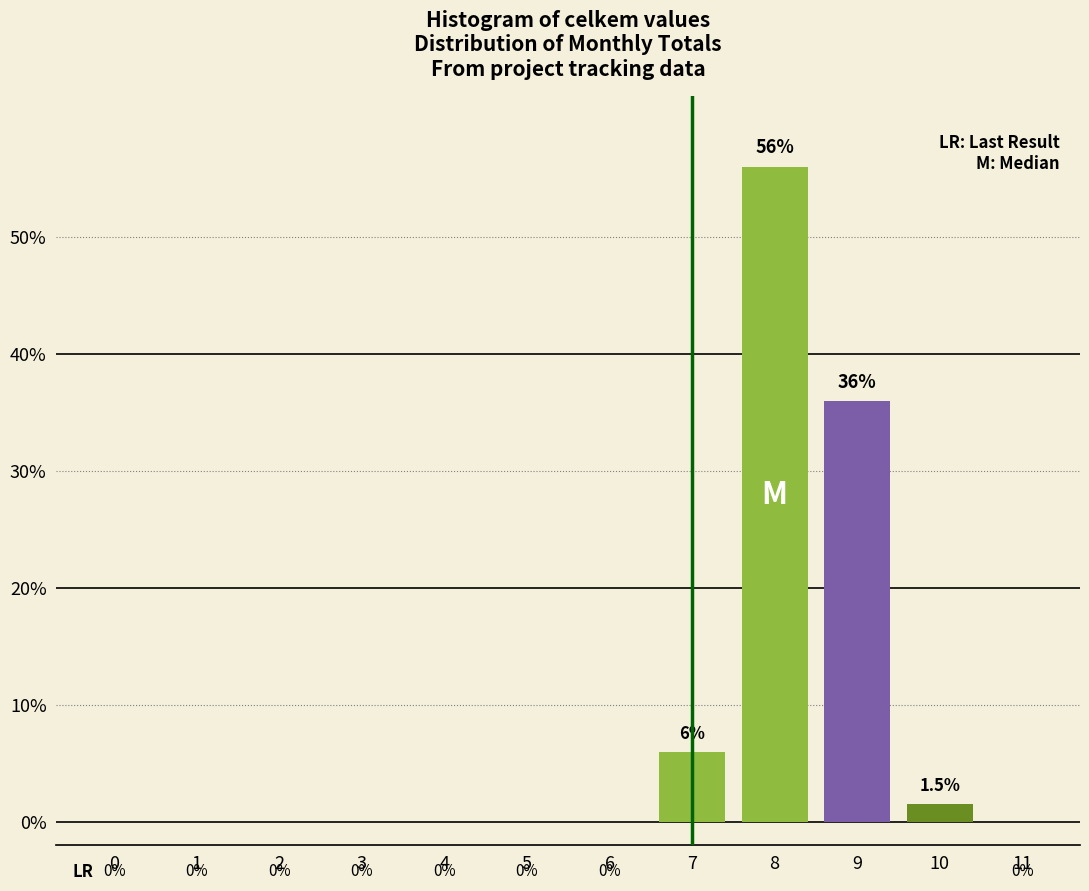

Reading right to left, transcribe all the data shown in this chart.

11=0.0	10=1.5	9=36.0	8=56.0	7=6.0	6=0.0	5=0.0	4=0.0	3=0.0	2=0.0	1=0.0	0=0.0